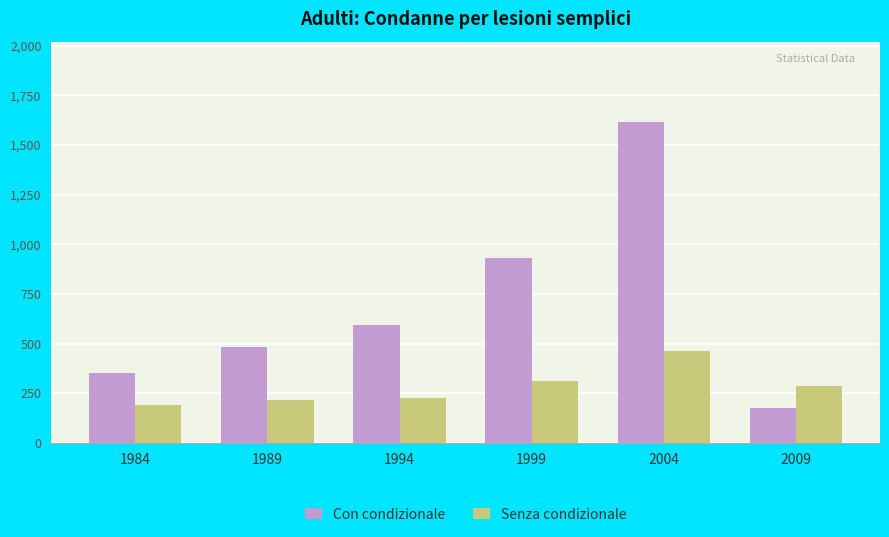

Is it true that Con condizionale equals 929 at 1999?

True